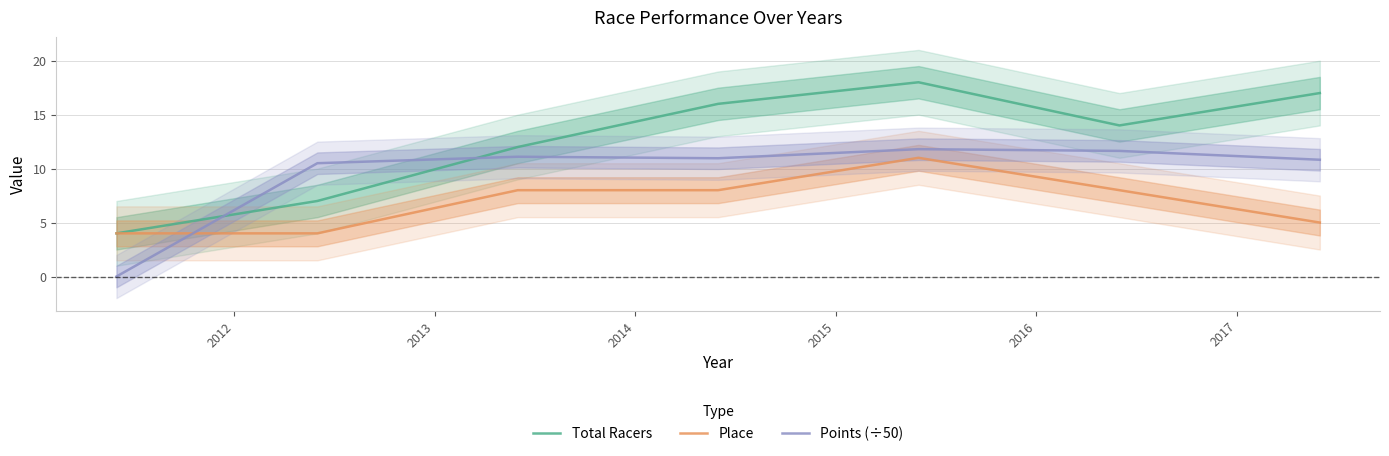

What is the sum of all Total Racers values?

88.0